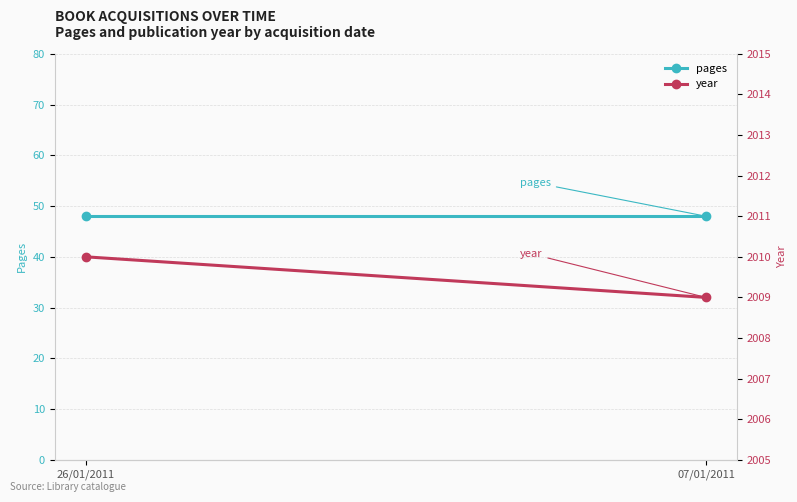

The value of pages at 07/01/2011 is 65. True or false?

False